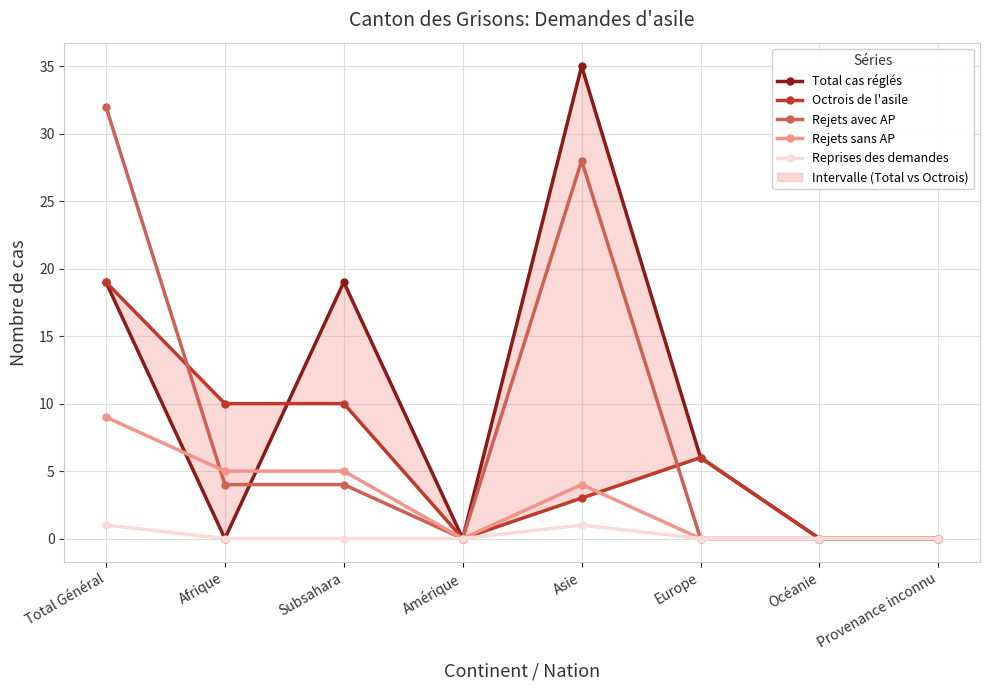

How many series are shown in this chart?

5